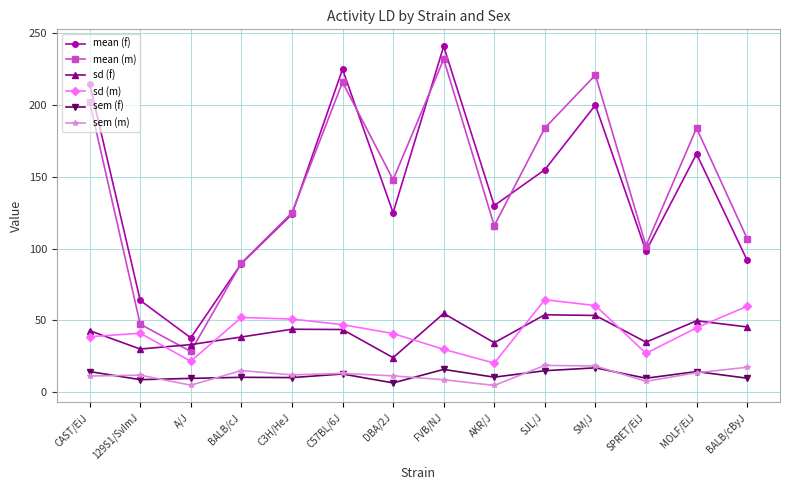

What is the value of the sem (m) point at the 4th from the left?

15.0